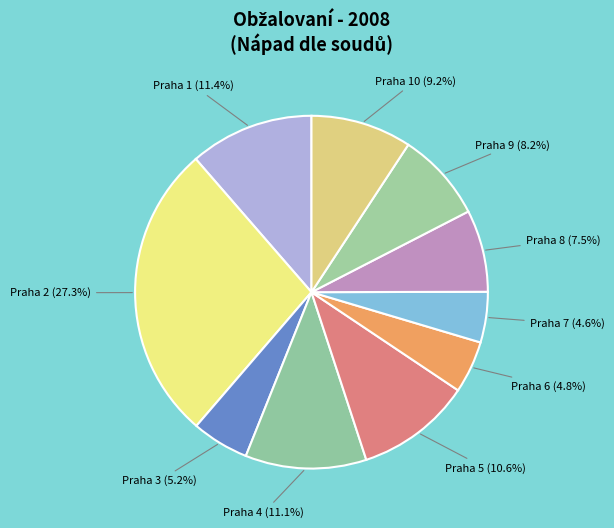

How many slices are in this pie chart?

10